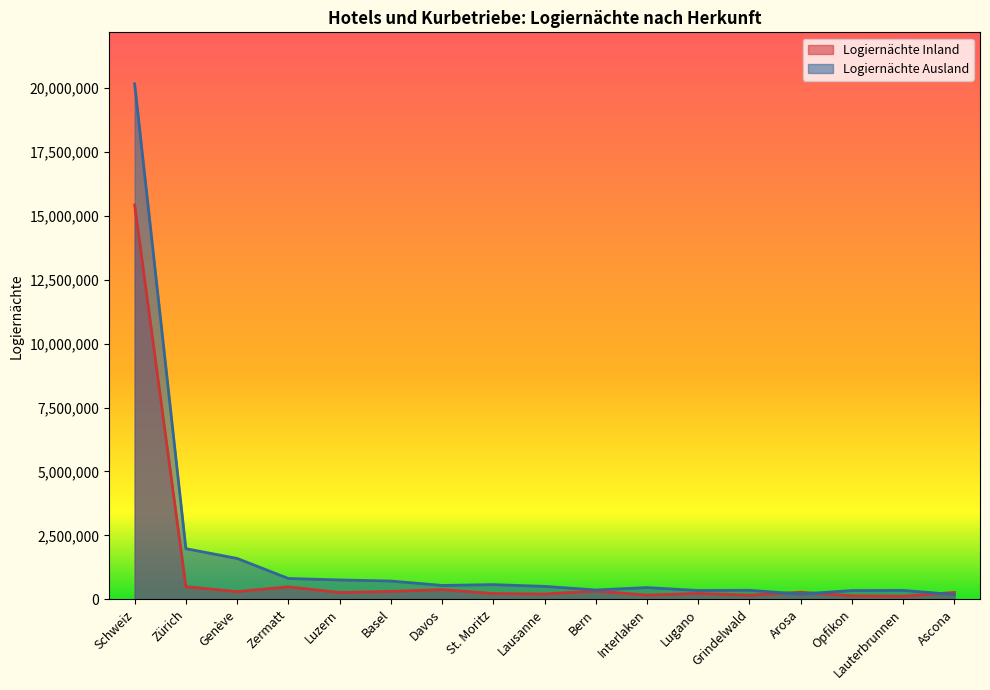

How many intersections are there between Logiernächte Ausland and Logiernächte Inland?

3